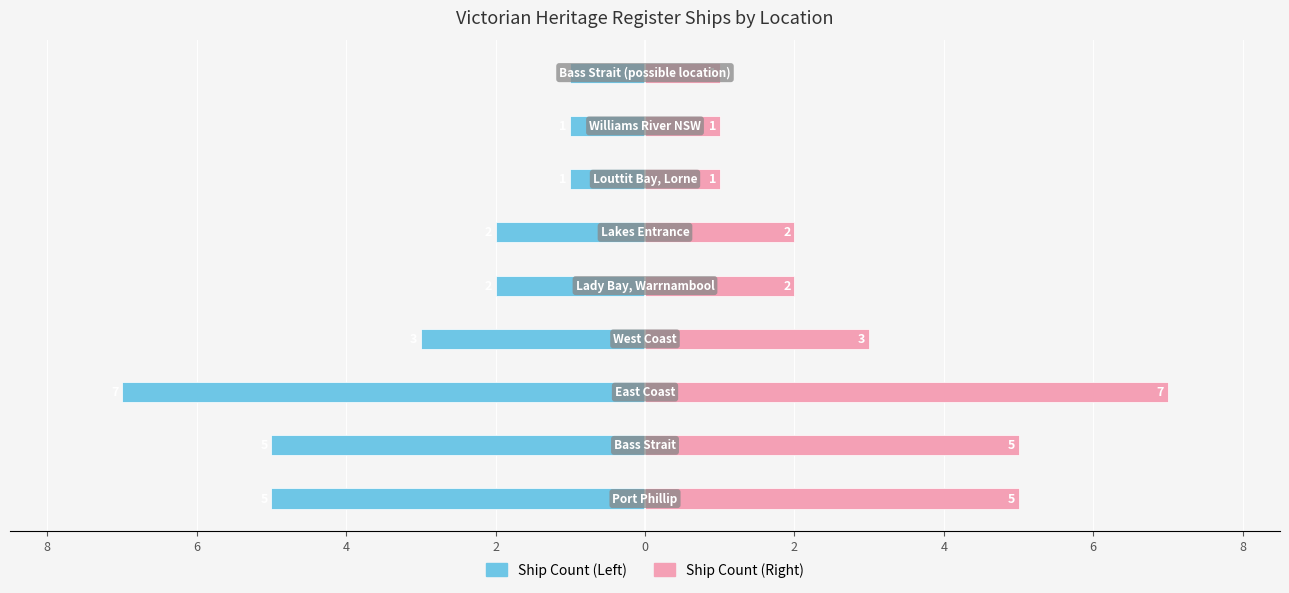

What is the sum of all Ship Count (Left) values?

-27